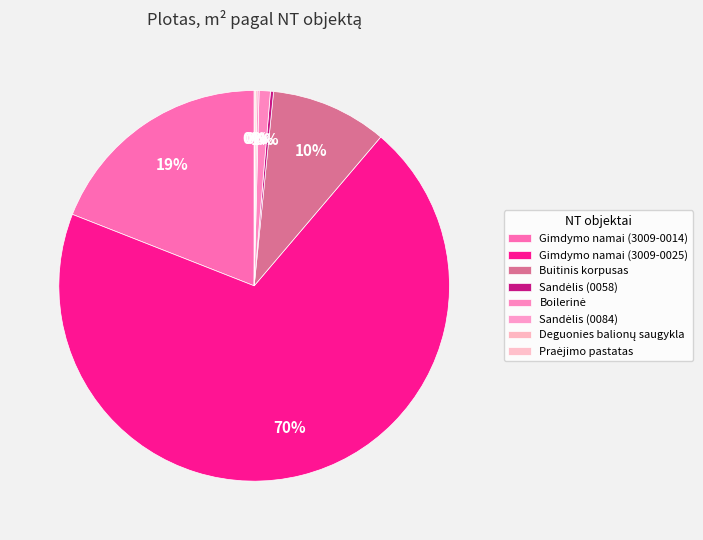

To the nearest percent, what is the difference between the Sandėlis (0084) and Gimdymo namai (3009-0025) slice percentages?

70%